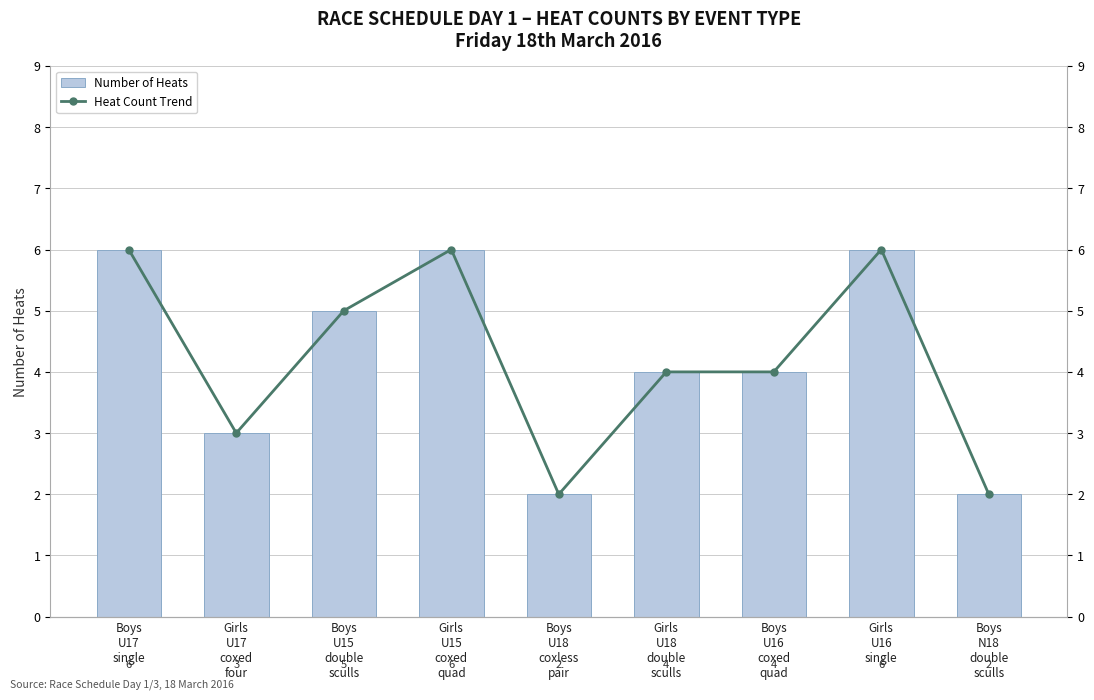

How many Heat Count Trend values are between 3 and 6?

7